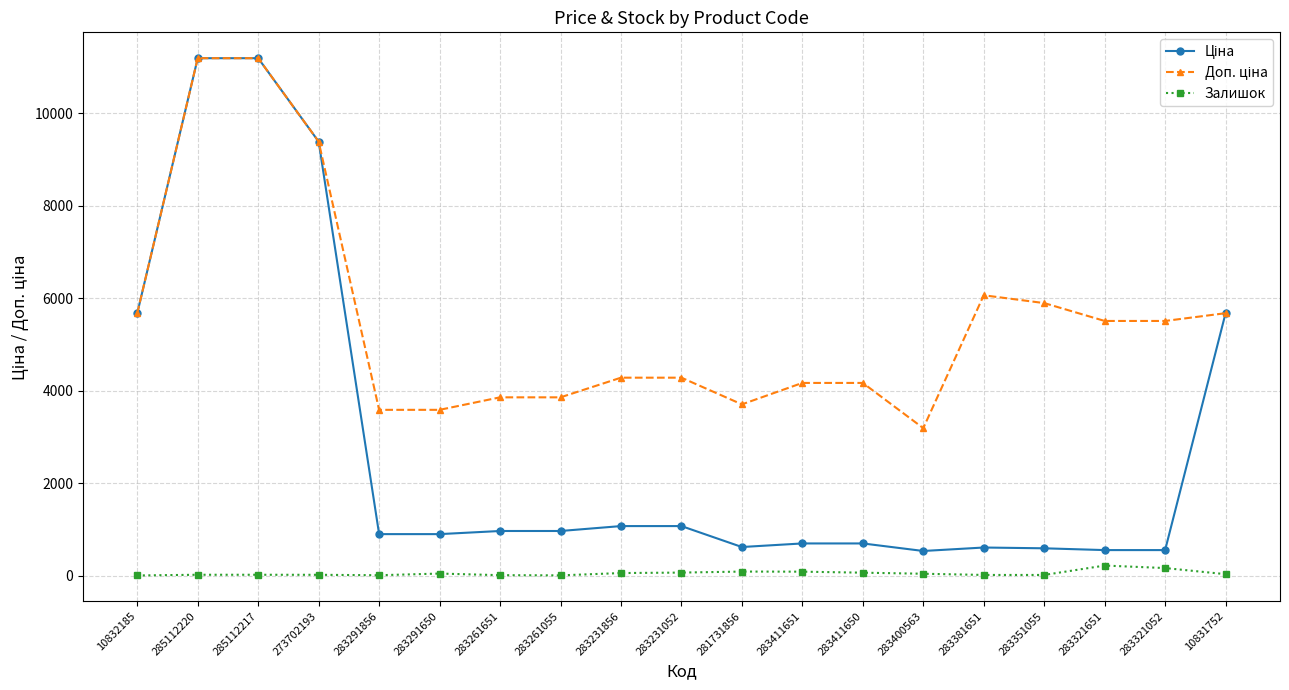

Is it true that Залишок equals 7.0 at 283291856?

True